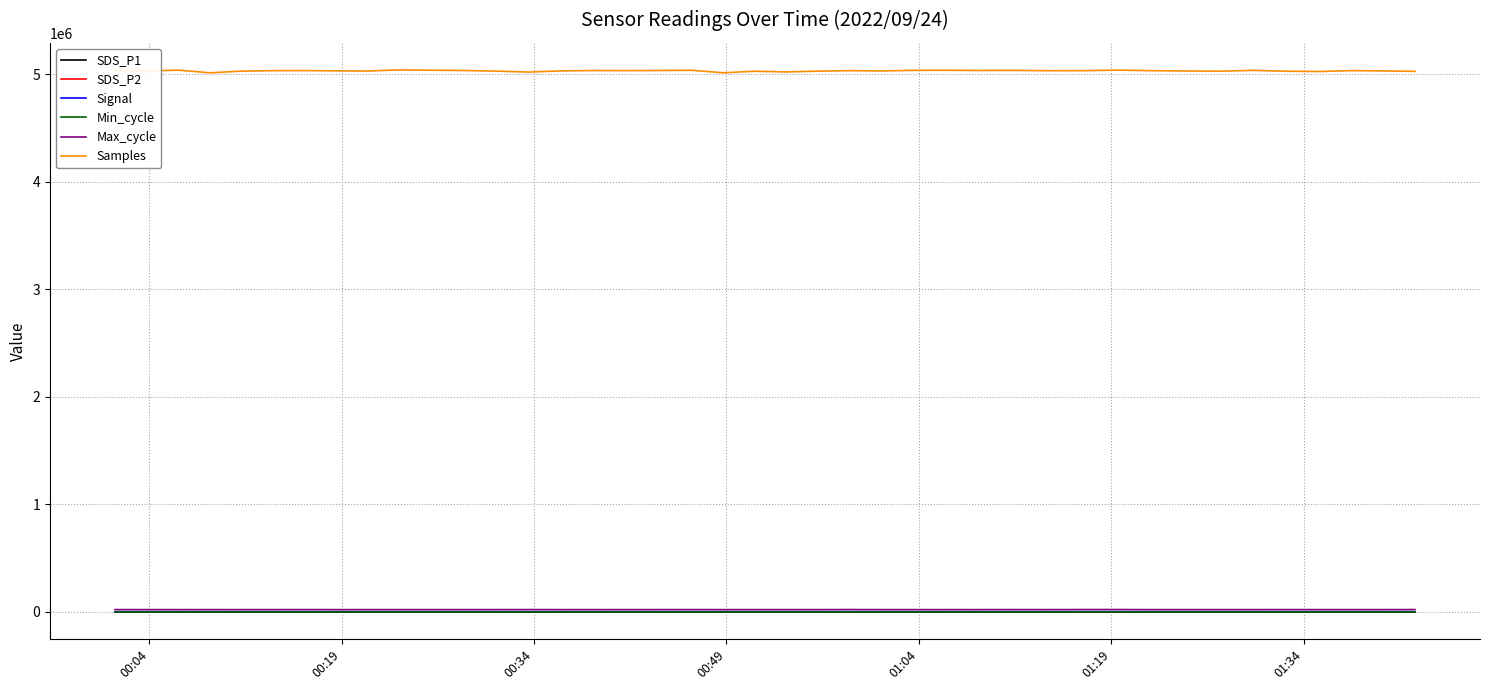

True or false: Min_cycle and Samples cross at least once.

False